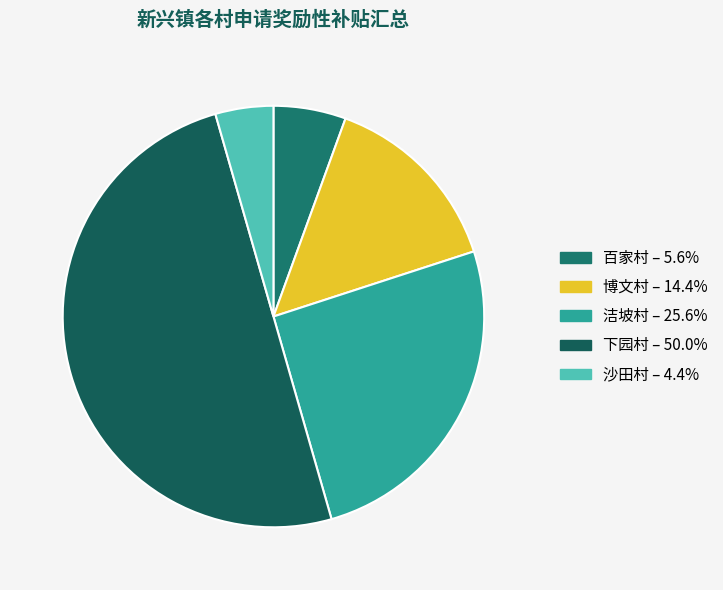

Which category has the biggest portion of the pie?

下园村